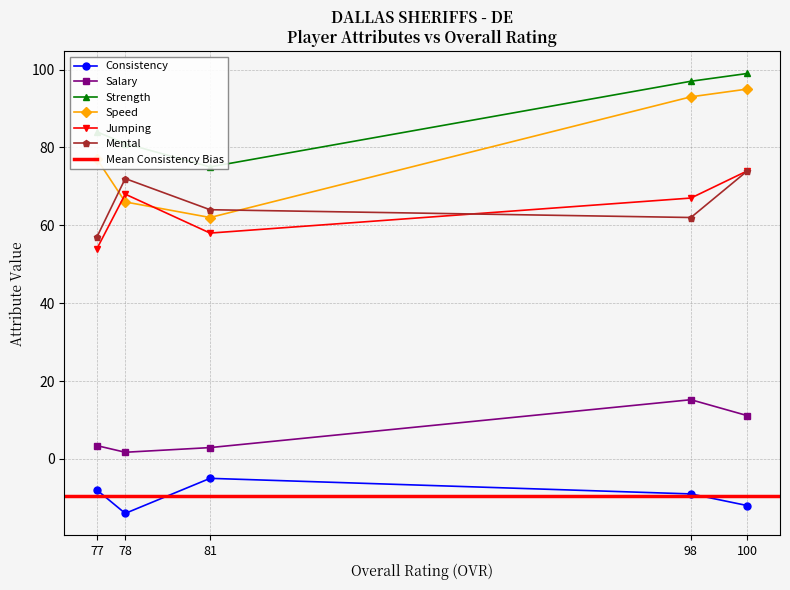

Between 100 and 81, which is larger?

81